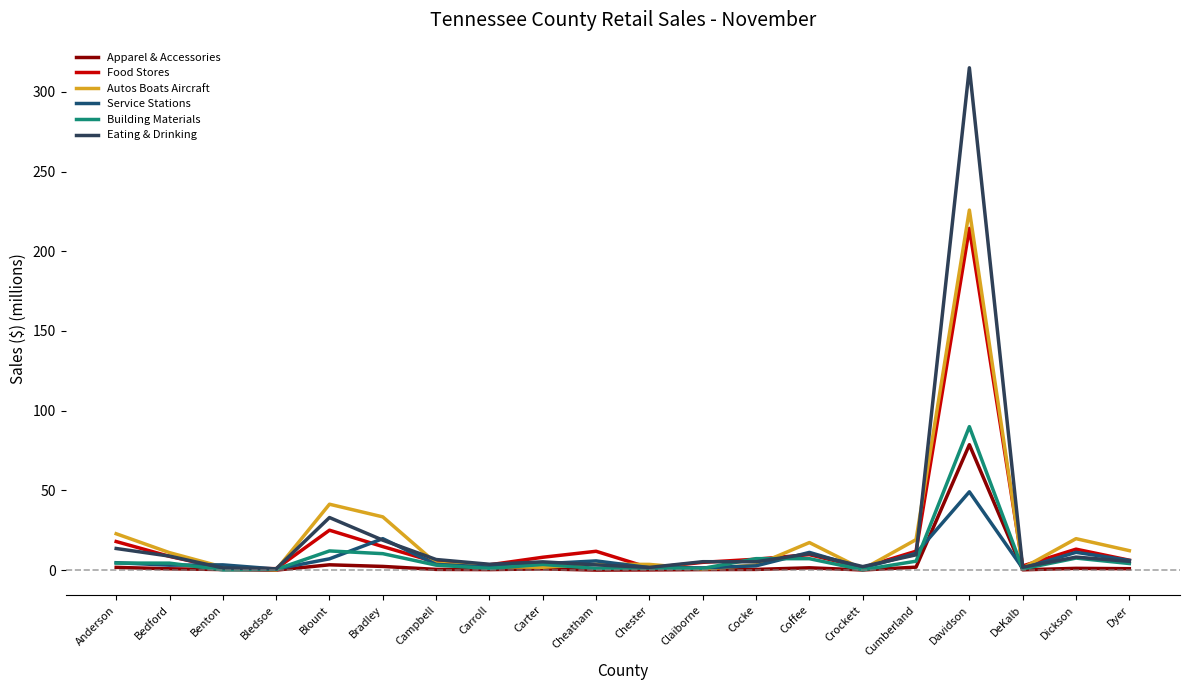

What is the difference between the Eating & Drinking values at Campbell and Cheatham?

3.4